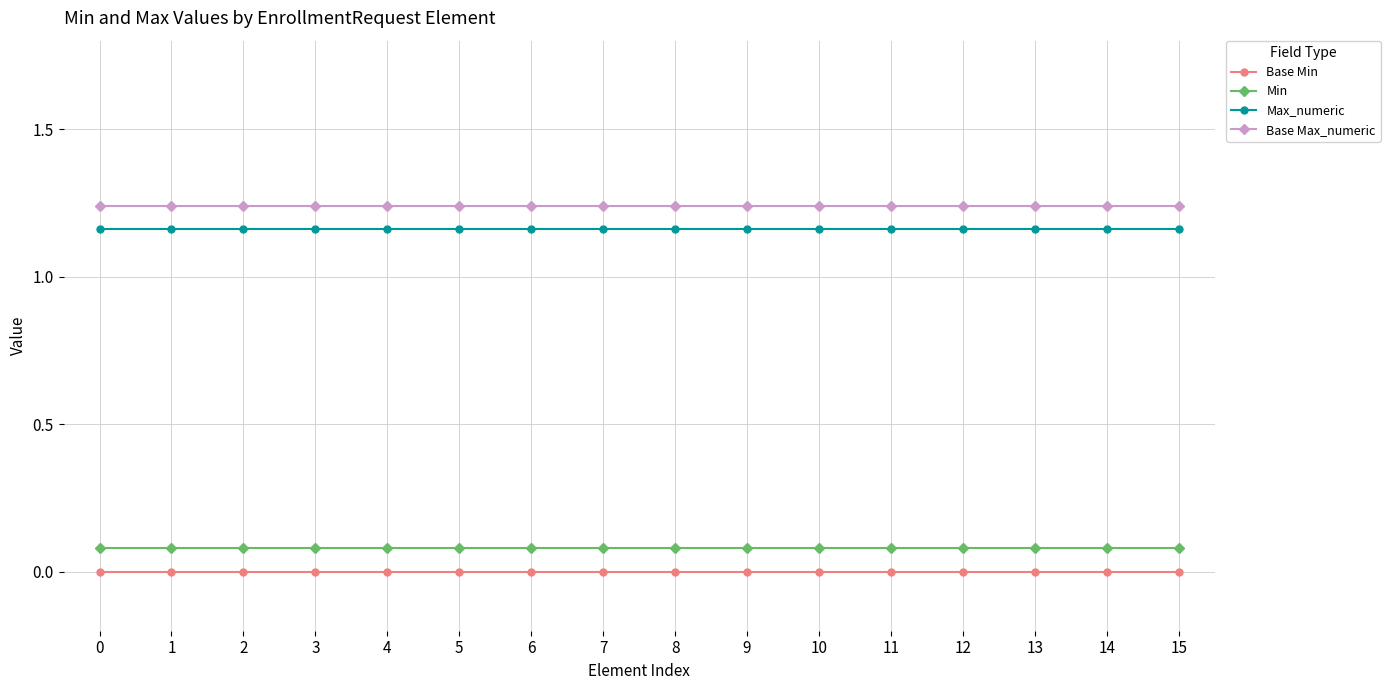

What is the sum of all Max_numeric values?

18.6